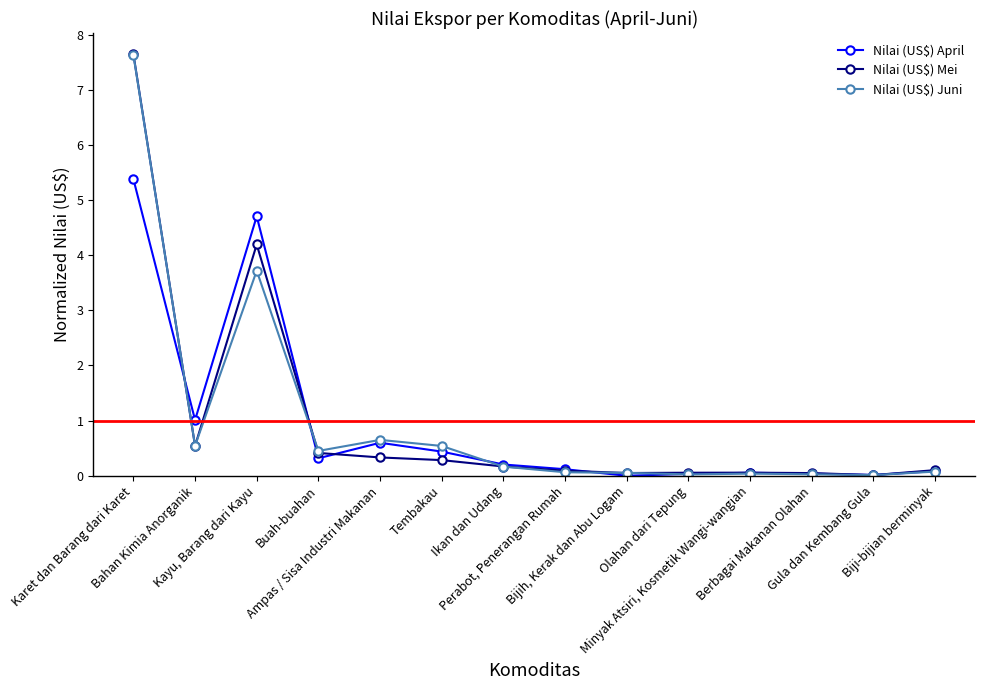

What is the highest value of the Nilai (US$) Mei series?

7.6